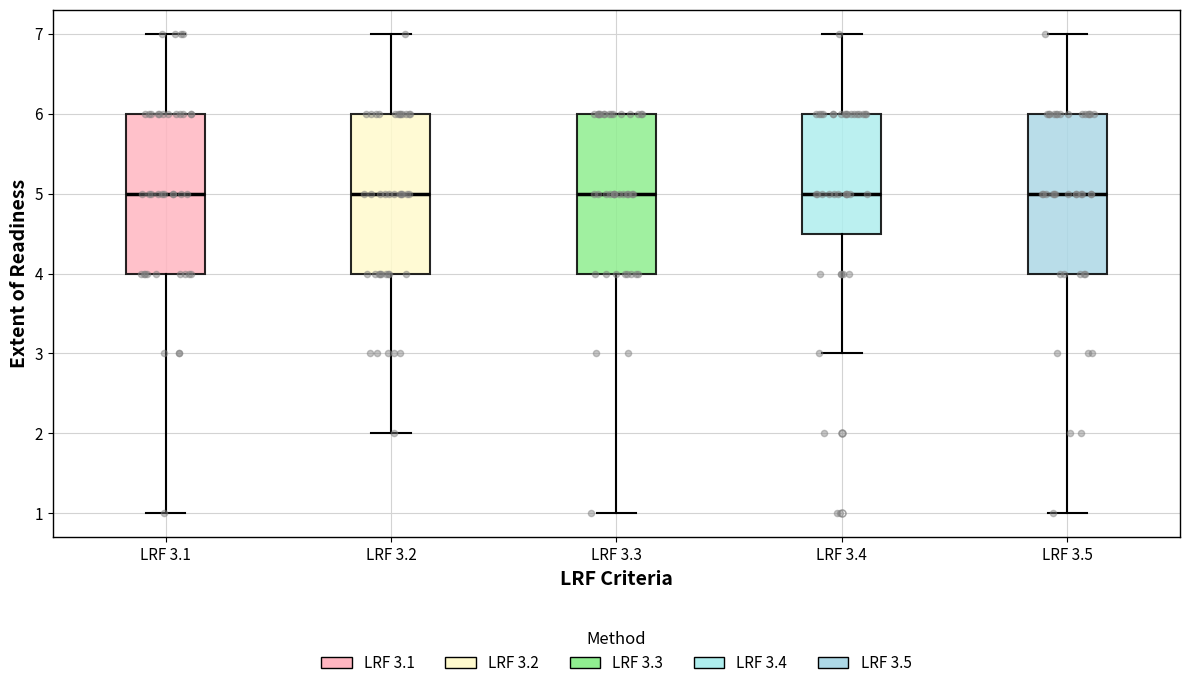

Reading left to right, read every box against the y-axis: the position of its median line, the range the box covers, and the ends of its whiskers. The values are not printed on the chart, so give them approximately, as read against the axis.

LRF 3.1: median 5.0, box 4.0 to 6.0, whiskers 1.0 to 7.0
LRF 3.2: median 5.0, box 4.0 to 6.0, whiskers 2.0 to 7.0
LRF 3.3: median 5.0, box 4.0 to 6.0, whiskers 1.0 to 6.0
LRF 3.4: median 5.0, box 4.5 to 6.0, whiskers 3.0 to 7.0
LRF 3.5: median 5.0, box 4.0 to 6.0, whiskers 1.0 to 7.0